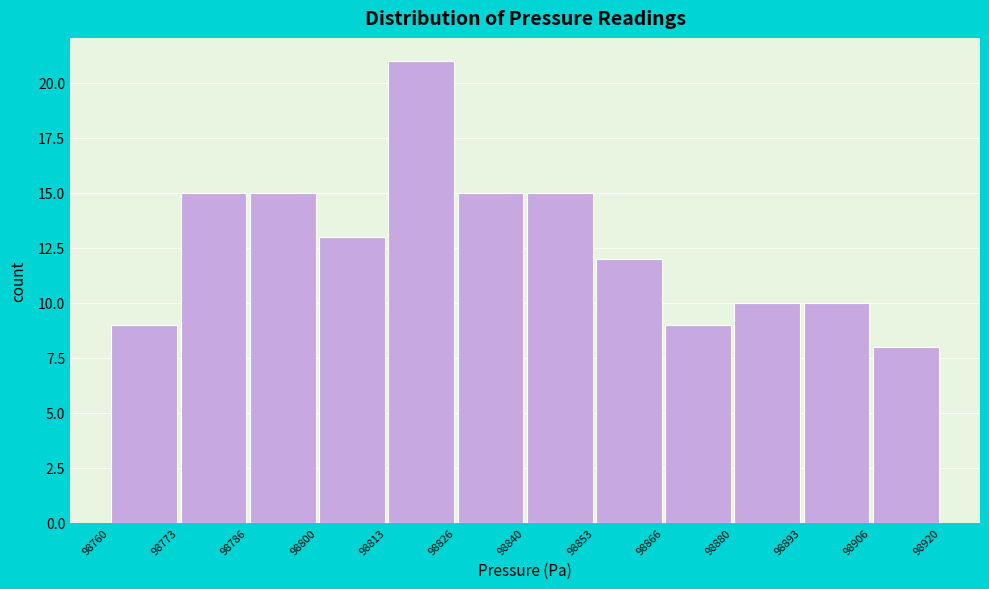

What is the height of the bar covering 98880 to 98893 on the x-axis? The values are not printed on the chart, so give them approximately, as read against the axis.

10